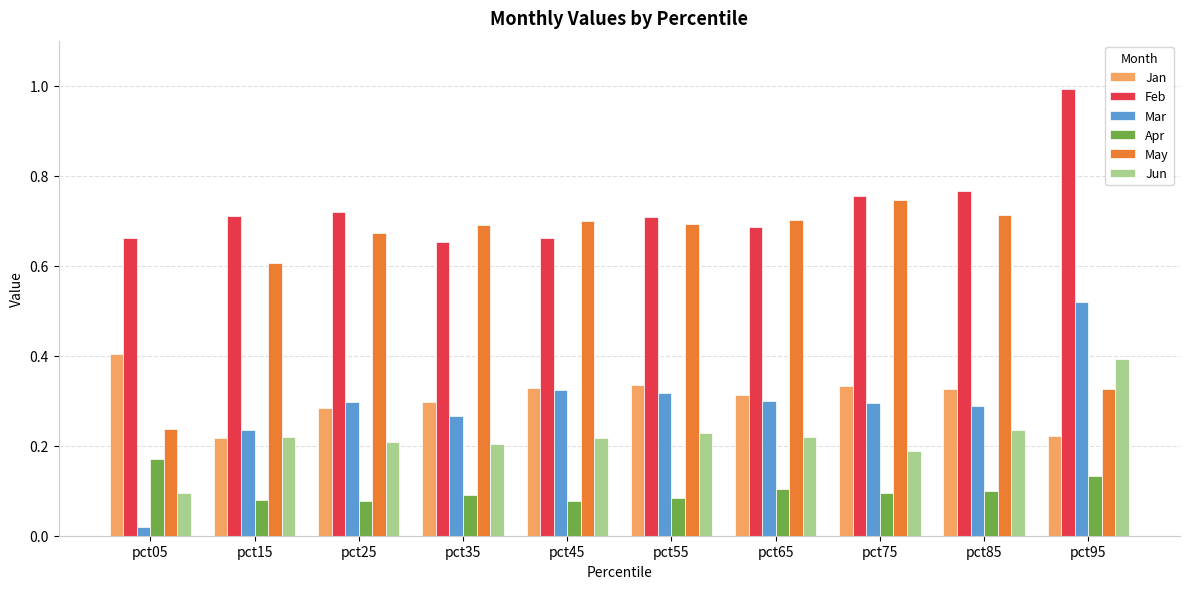

Between pct35 and pct65, which series saw the biggest shift?

Feb